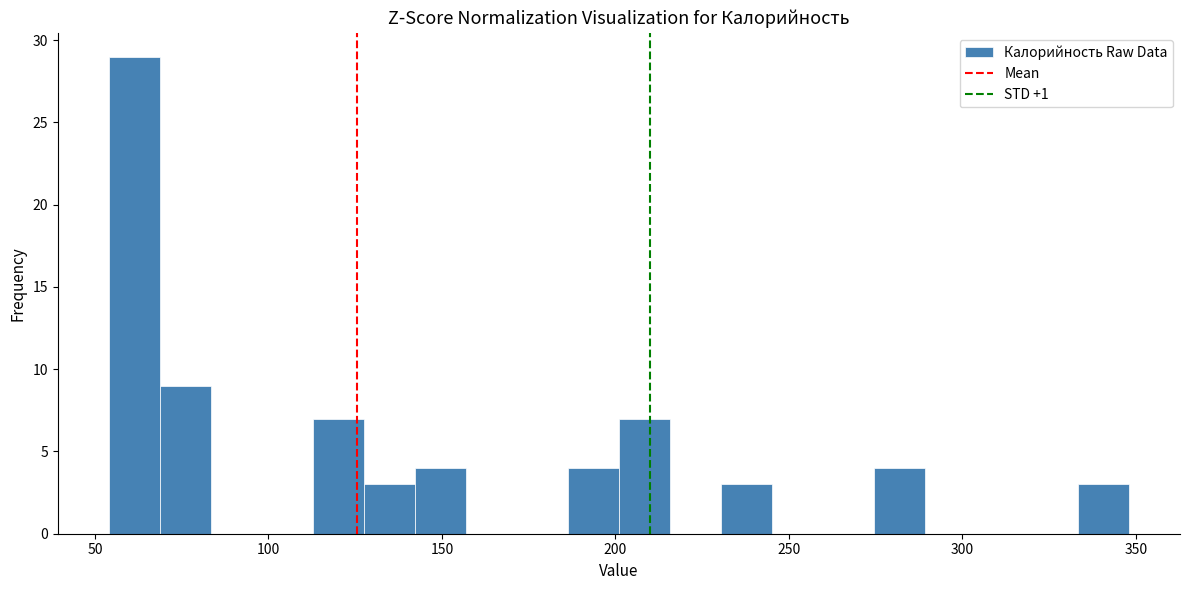

Read against the x-axis, roughly where is the centre of the tallest bar?

60